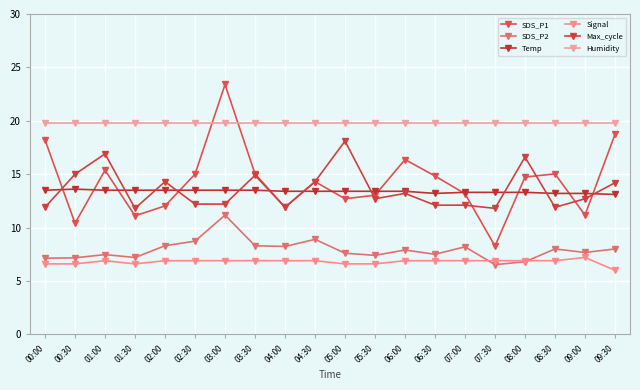

How many lines are shown in the chart?

6